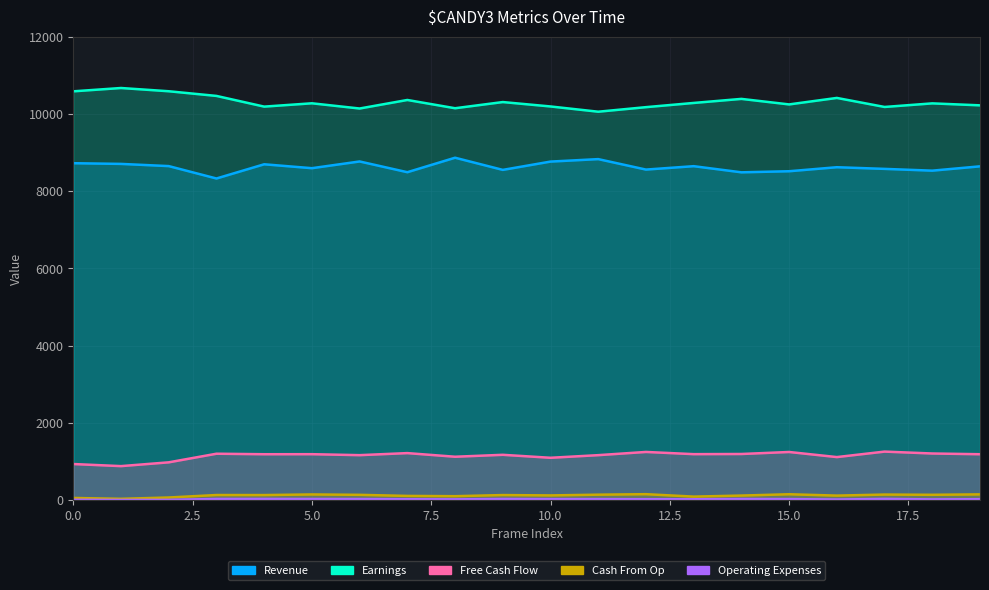

How many lines are shown in the chart?

5